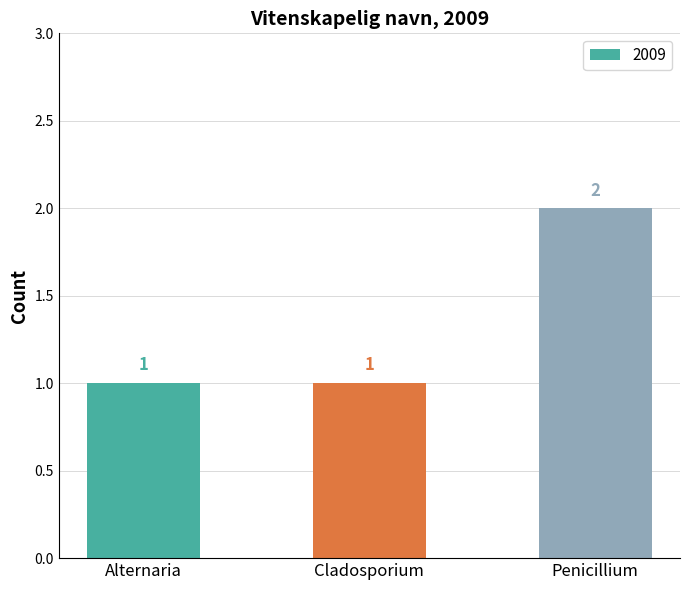

What is the label of the 3rd bar from the left?

Penicillium